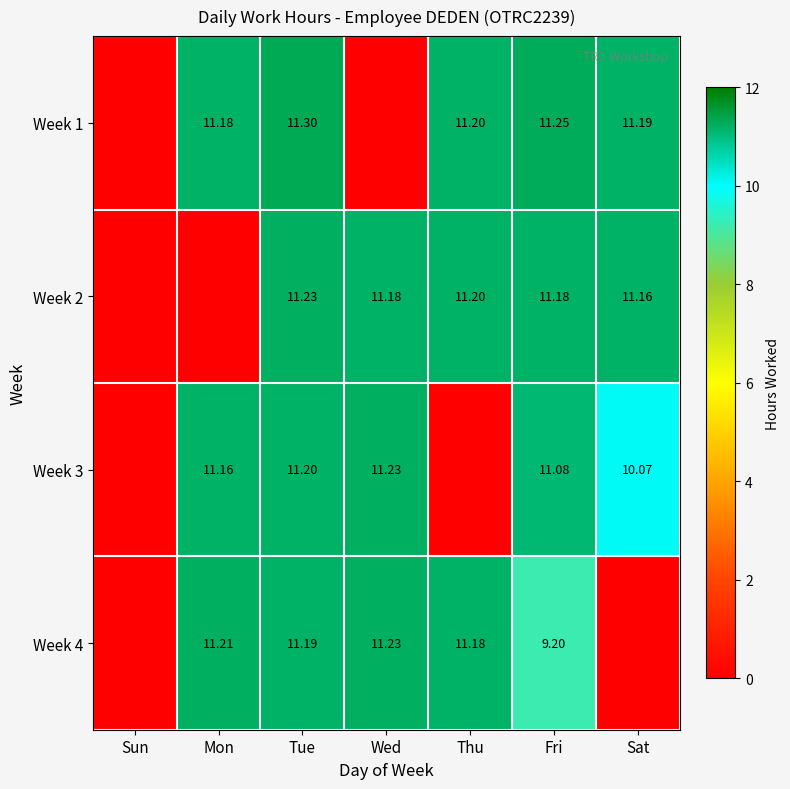

What is the average value of the Week 3 series?

7.8